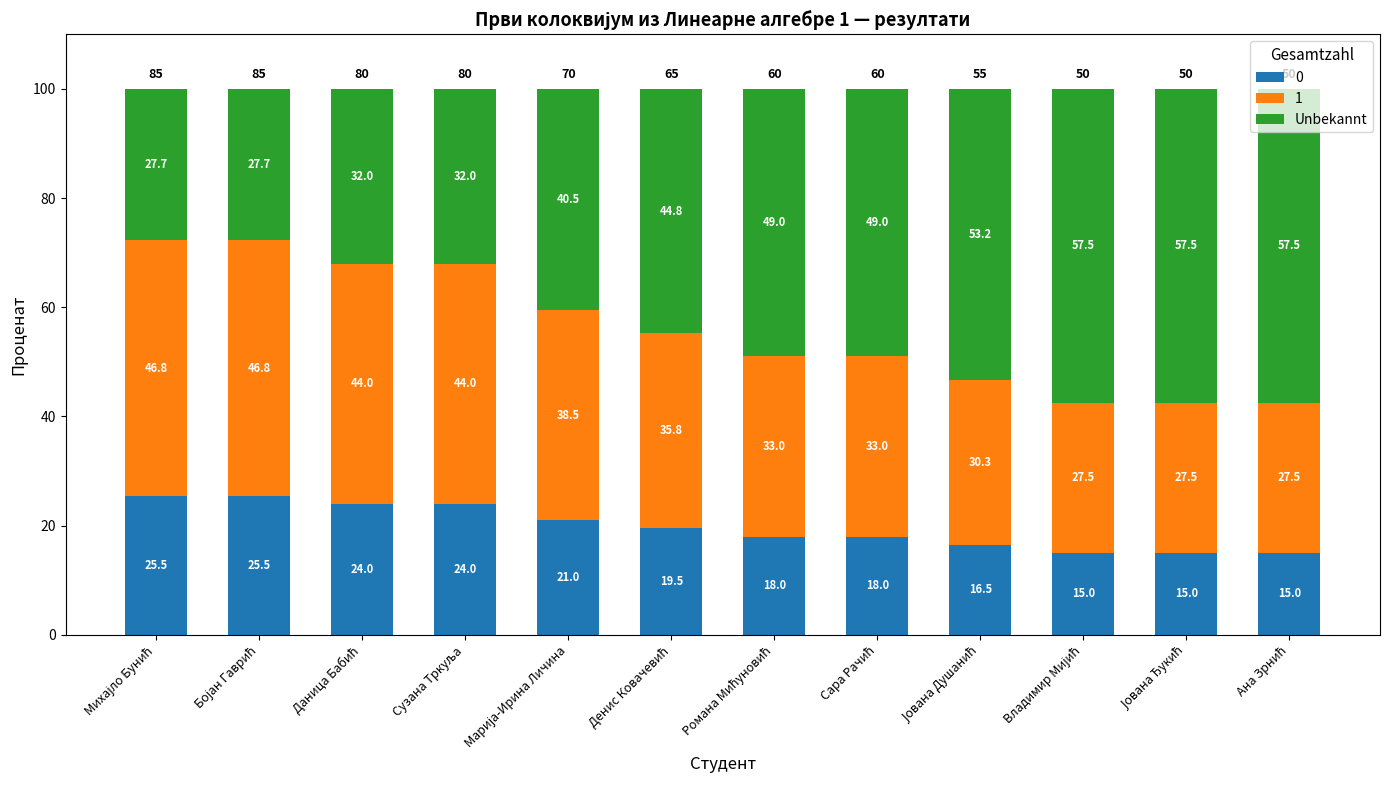

What is the average value of the 0 series?

19.8